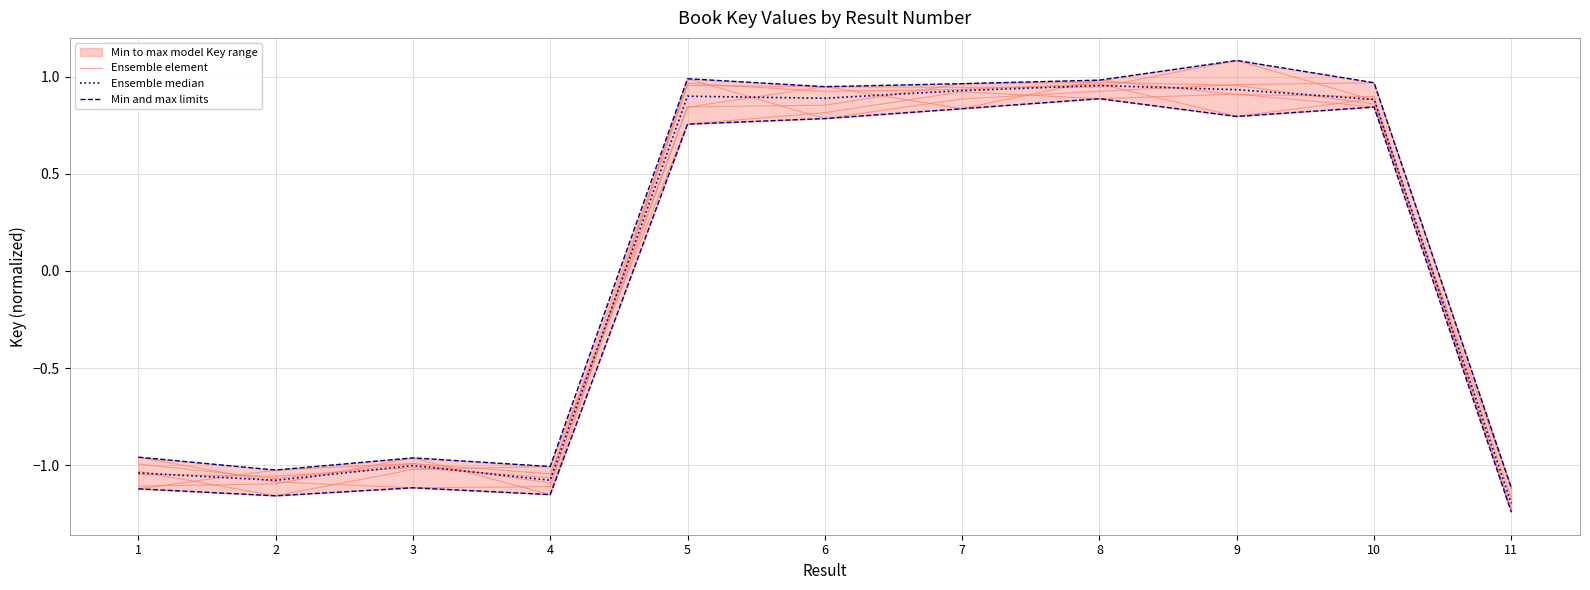

Reading left to right, what are all the values shown in this chart?

Ensemble element: 1=-1.0	2=-1.2	3=-1.0	4=-1.0	5=0.8	6=0.8	7=0.9	8=0.9	9=0.9	10=0.8	11=-1.1
Ensemble median: 1=-1.0	2=-1.1	3=-1.0	4=-1.1	5=0.9	6=0.9	7=0.9	8=1.0	9=0.9	10=0.9	11=-1.2
Min and max limits: 1=-1.1	2=-1.2	3=-1.1	4=-1.1	5=0.8	6=0.8	7=0.8	8=0.9	9=0.8	10=0.8	11=-1.2